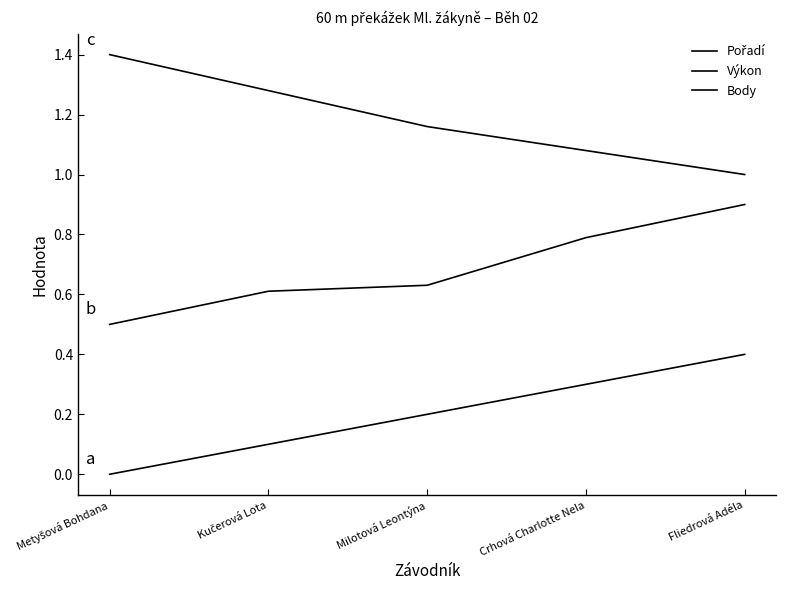

Is this an area chart (filled region under the line)?

No